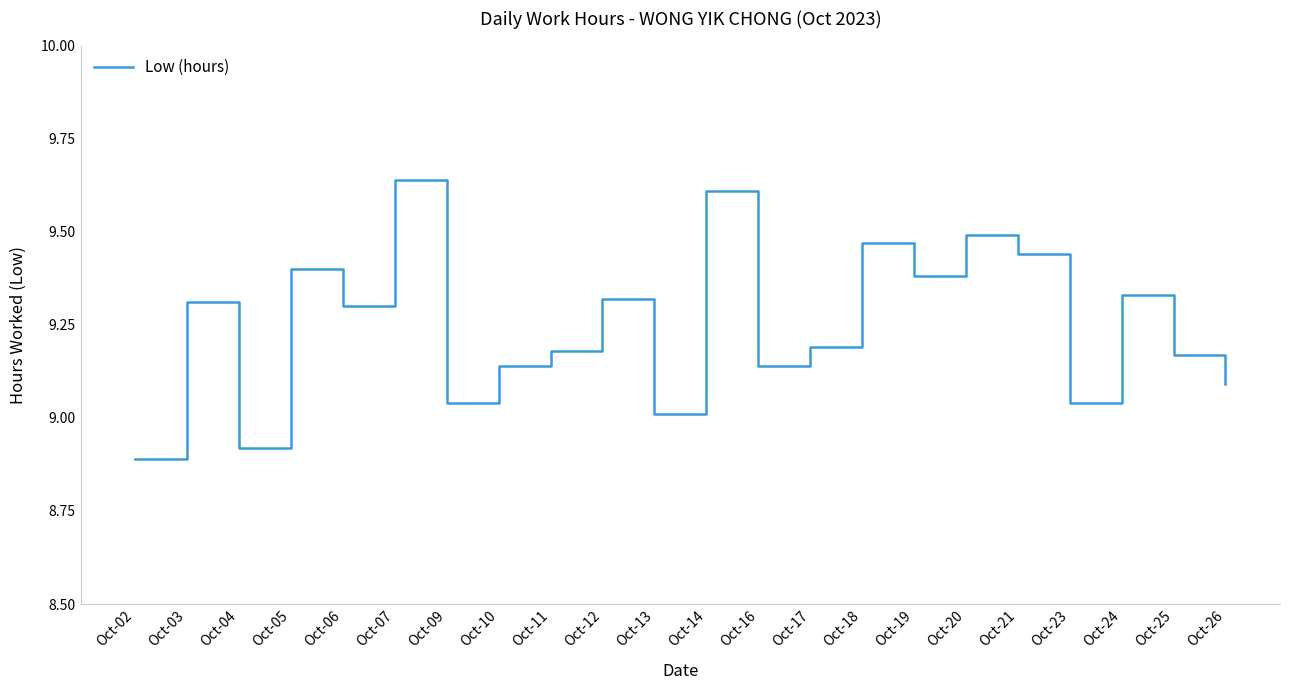

What is the ratio of the value at Oct-05 to the value at Oct-09?

1.0